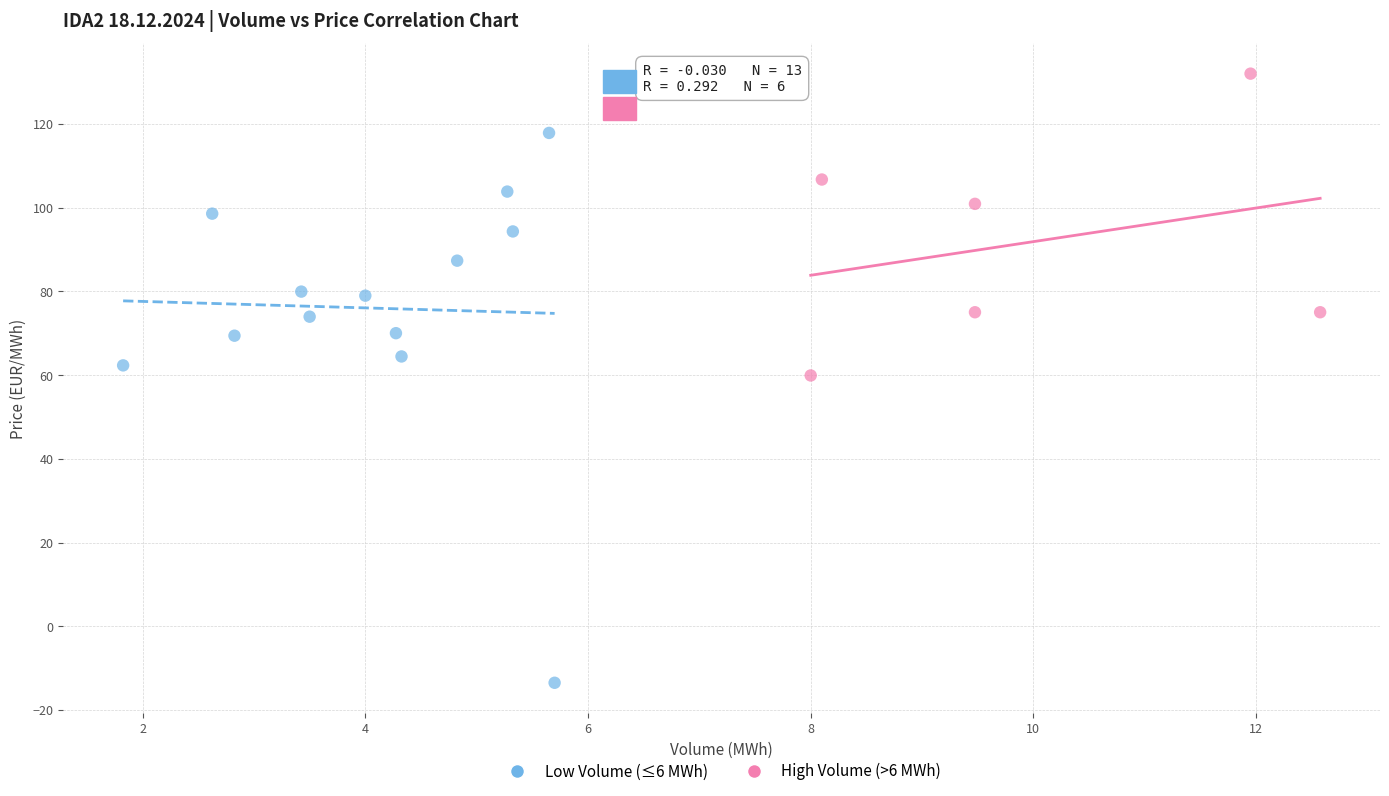

Which series contains the lowest Y value?

Low Volume (≤6 MWh)